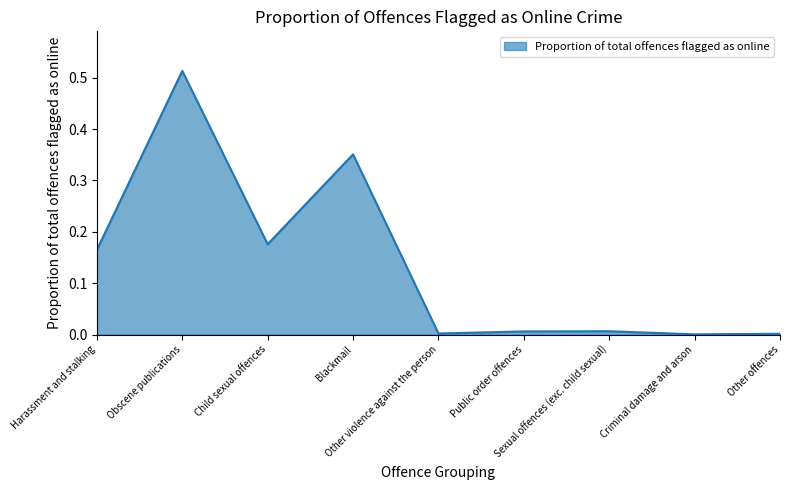

At which category does the data reach its first local valley?

Child sexual offences